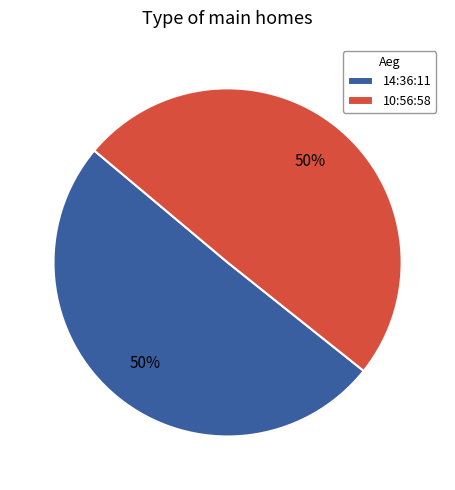

How many segments does this pie chart have?

2